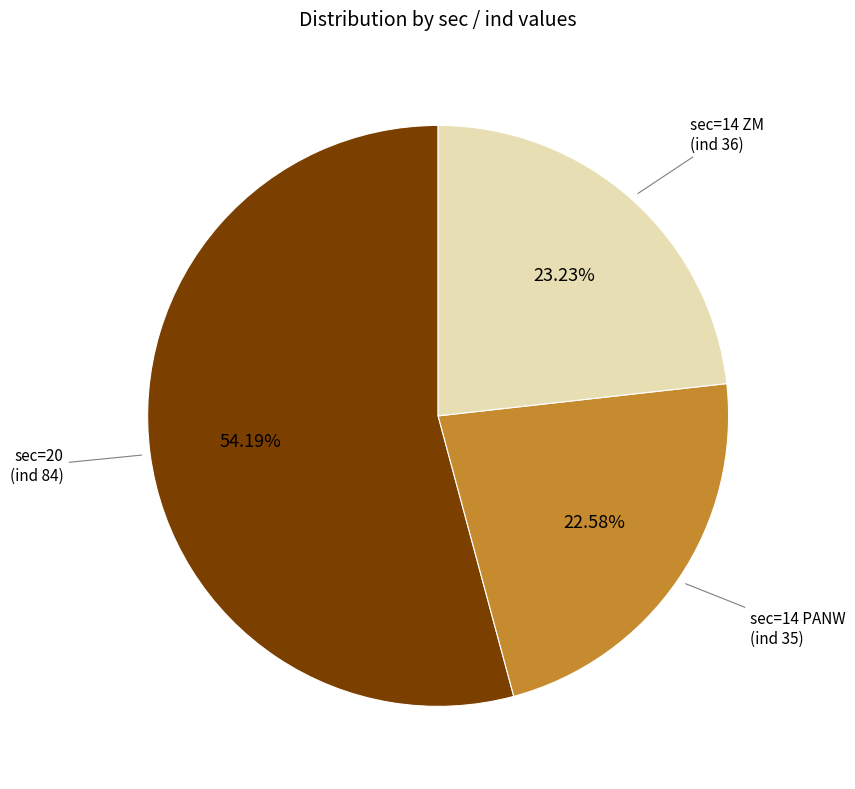

Is there any slice that represents more than half of the pie?

Yes